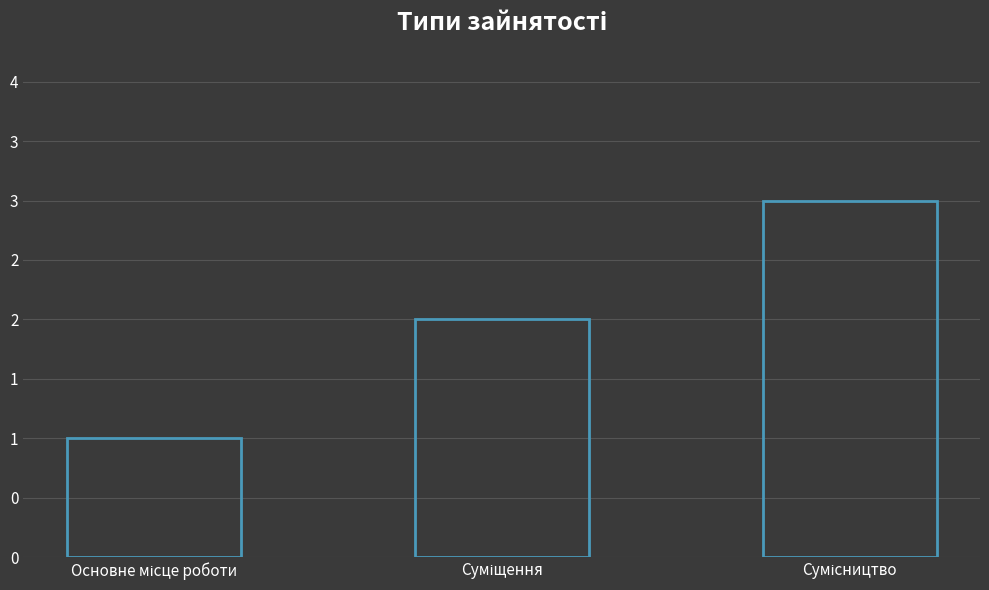

Reading right to left, what are all the values shown in this chart?

3	2	1